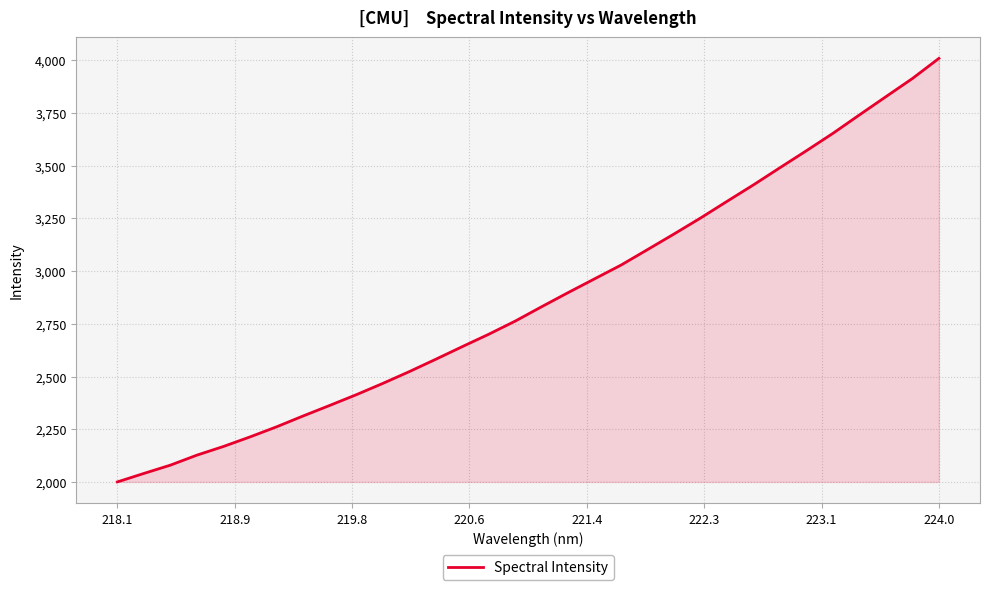

What is the greatest value displayed?

4008.3